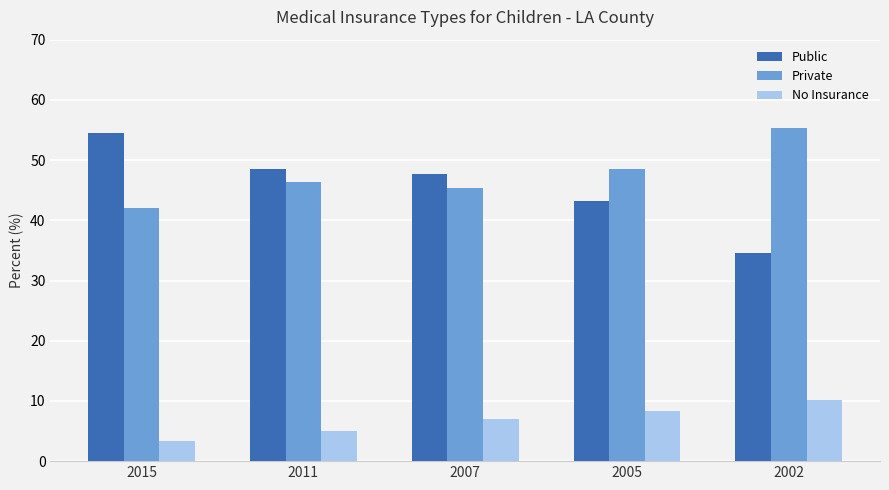

Reading left to right, what are all the values shown in this chart?

Public: 2015=54.5	2011=48.6	2007=47.7	2005=43.2	2002=34.5
Private: 2015=42.0	2011=46.4	2007=45.4	2005=48.5	2002=55.4
No Insurance: 2015=3.4	2011=5.0	2007=7.0	2005=8.3	2002=10.1